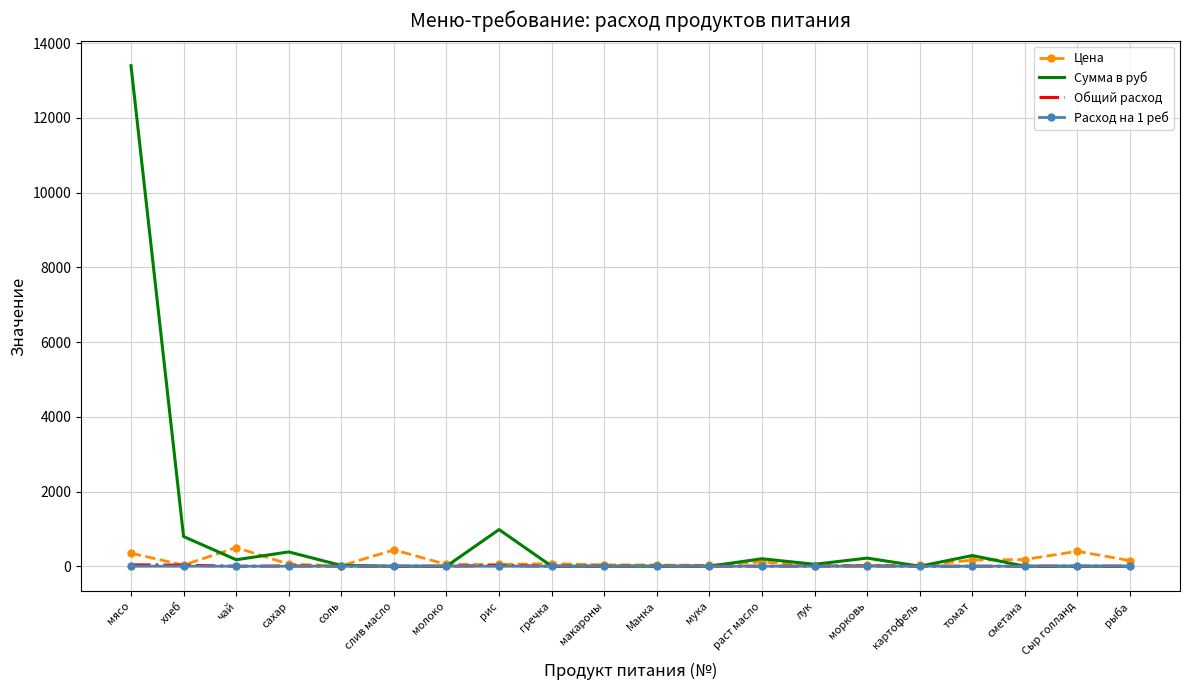

What is the difference between the Сумма в руб values at мука and томат?

285.9